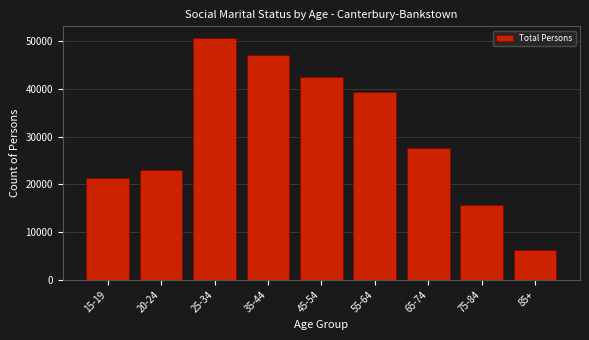

Reading left to right, what are all the values shown in this chart?

15-19=21263	20-24=23082	25-34=50603	35-44=47023	45-54=42606	55-64=39329	65-74=27633	75-84=15703	85+=6349